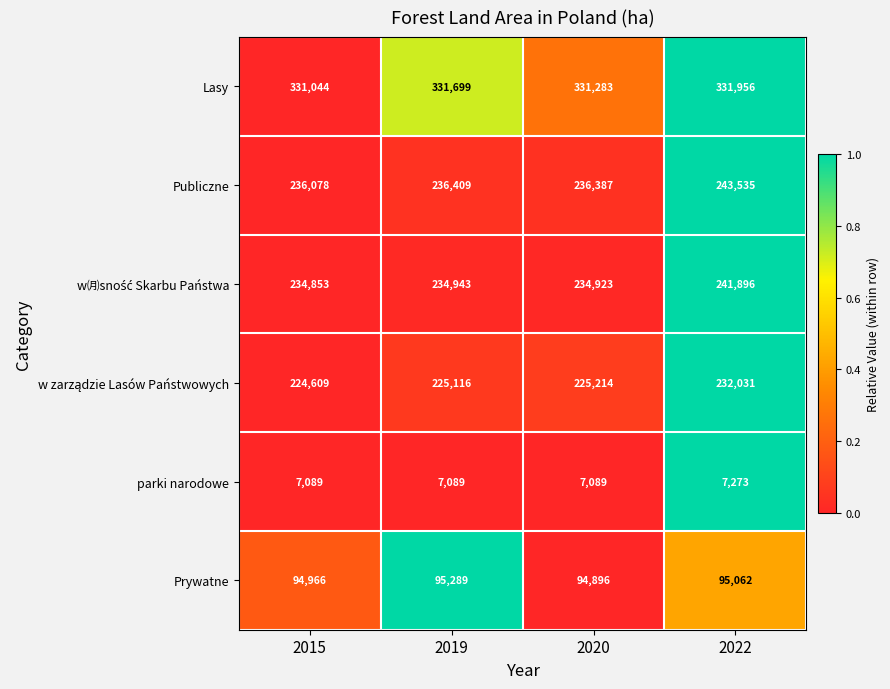

What is the difference between the Publiczne values at 2022 and 2020?

7148